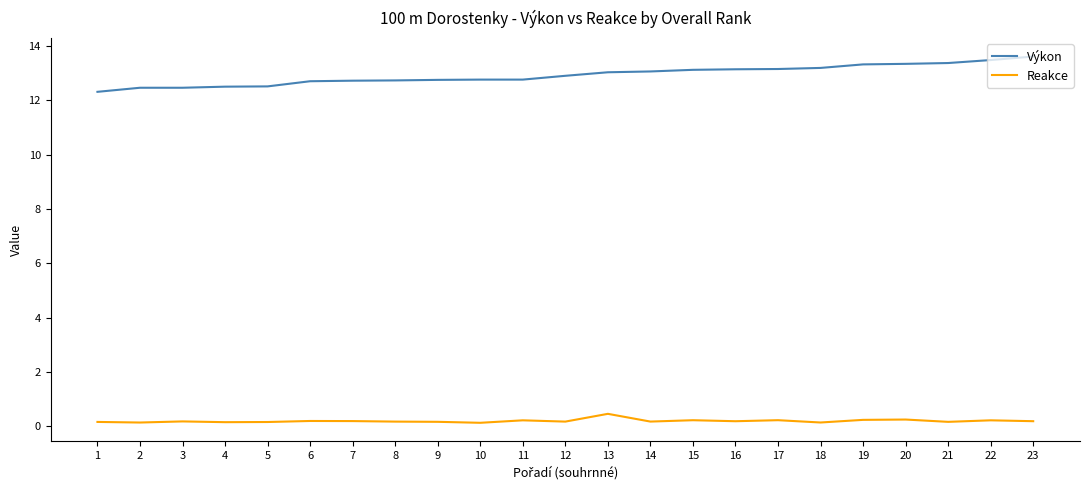

Is the value of Reakce at 19 greater than the value of Výkon at 5?

No